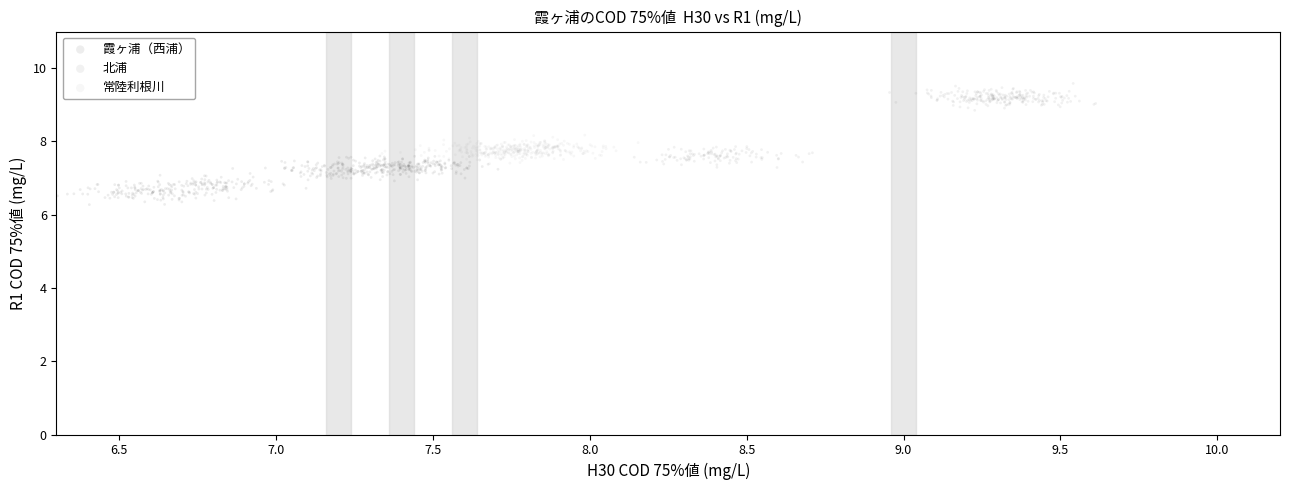

Which series contains the highest Y value?

北浦